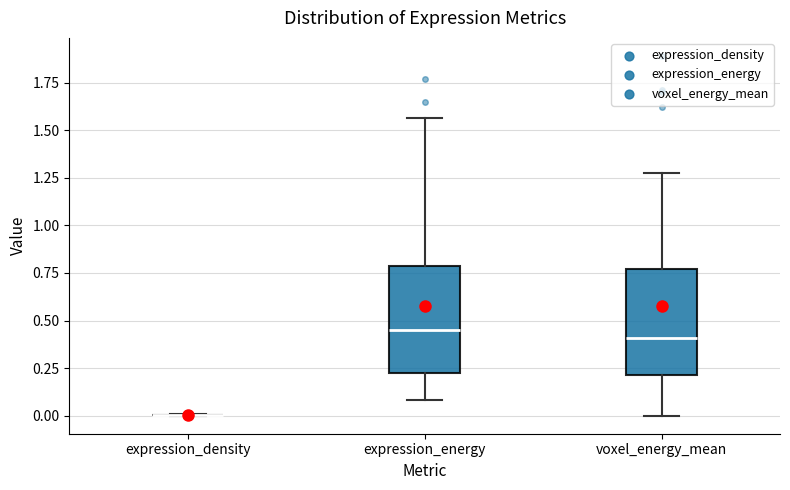

Reading left to right, read every box against the y-axis: the position of its median line, the range the box covers, and the ends of its whiskers. The values are not printed on the chart, so give them approximately, as read against the axis.

expression_density: box collapsed to a line at 0.00, whiskers 0.00 to 0.00
expression_energy: median 0.45, box 0.25 to 0.80, whiskers 0.10 to 1.55
voxel_energy_mean: median 0.40, box 0.20 to 0.75, whiskers 0.00 to 1.25